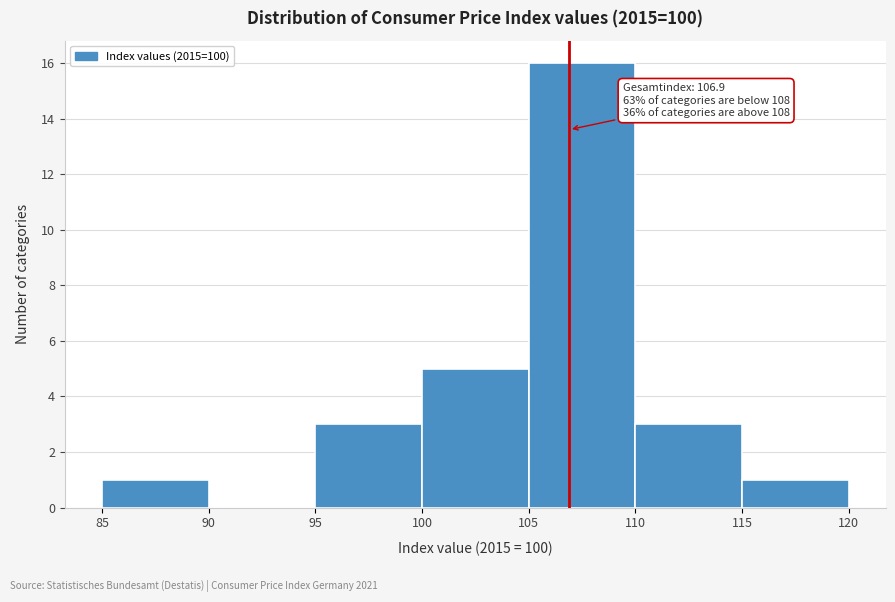

Which range on the x-axis has the tallest bar?

105 to 110